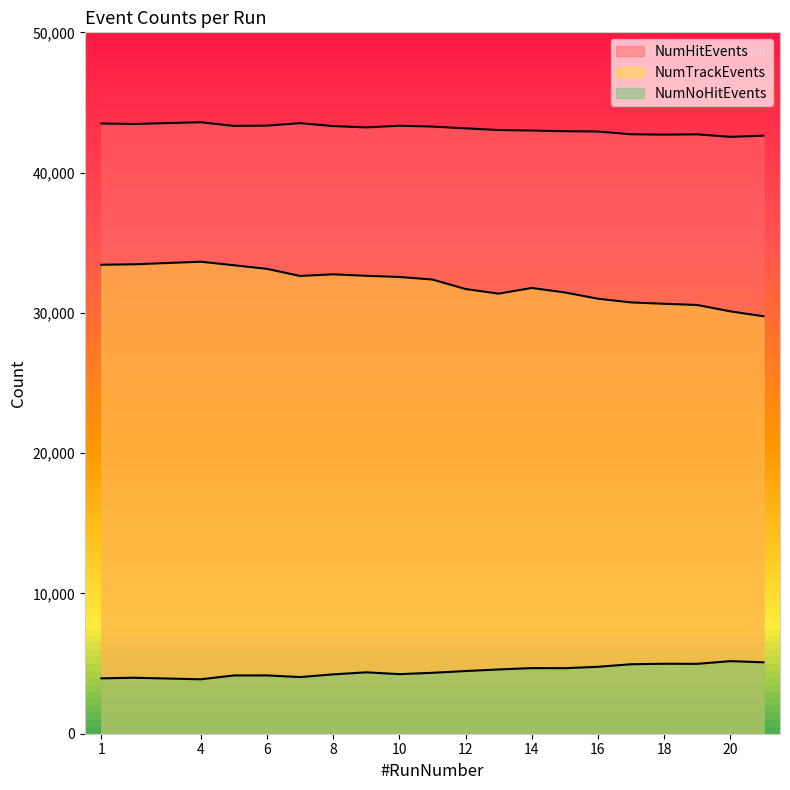

Is it true that NumNoHitEvents equals 4248 at 10?

True